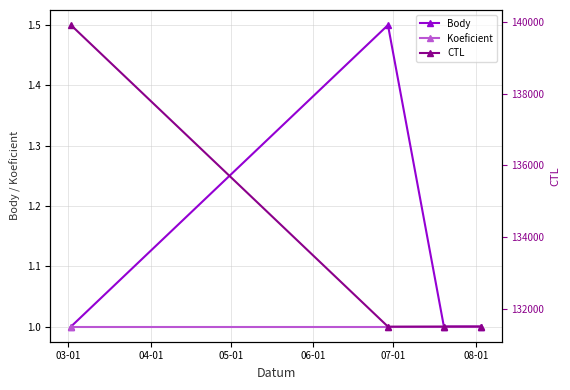

True or false: Koeficient and CTL cross at least once.

False